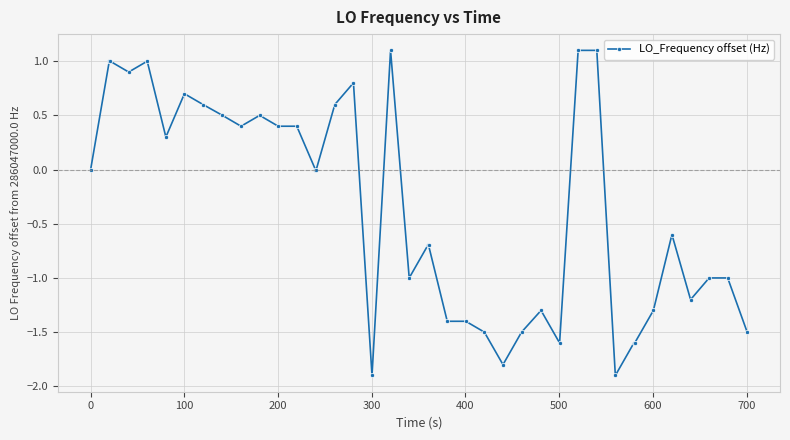

What is the difference between the second highest and minimum values?

3.0